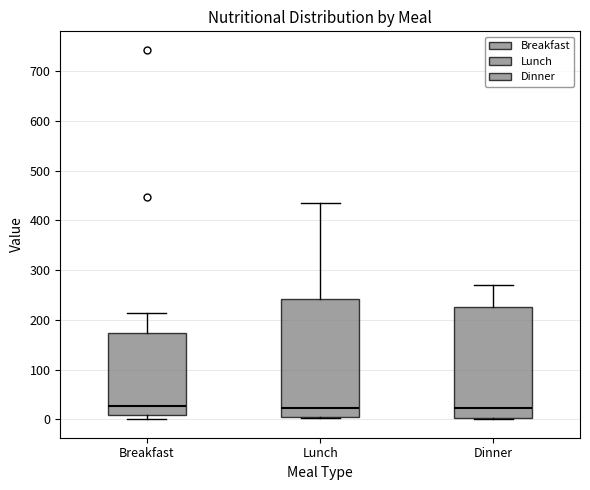

Where does the upper whisker of the box for Breakfast end on the y-axis? The values are not printed on the chart, so give them approximately, as read against the axis.

210